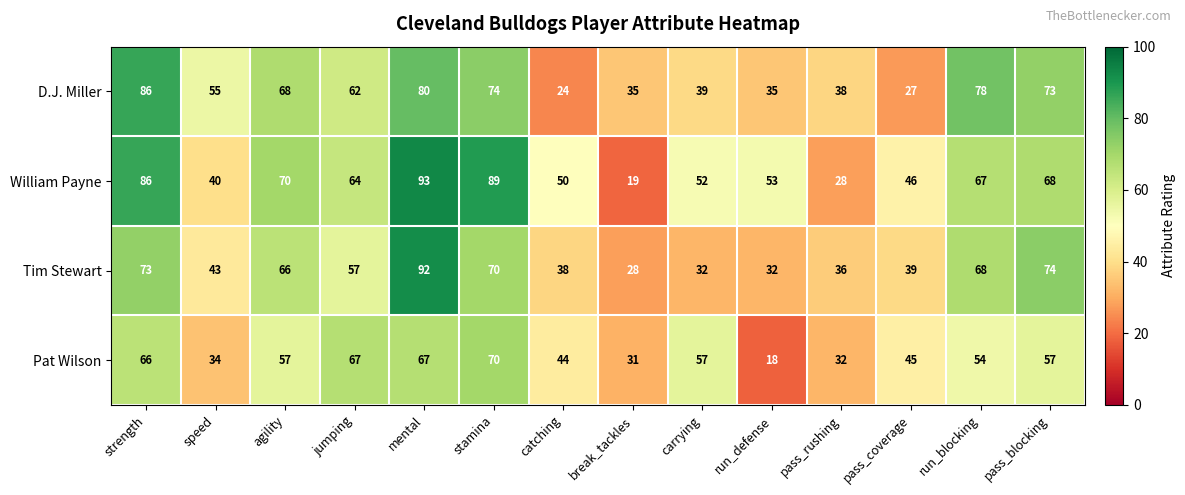

How many distinct data groups are displayed?

4